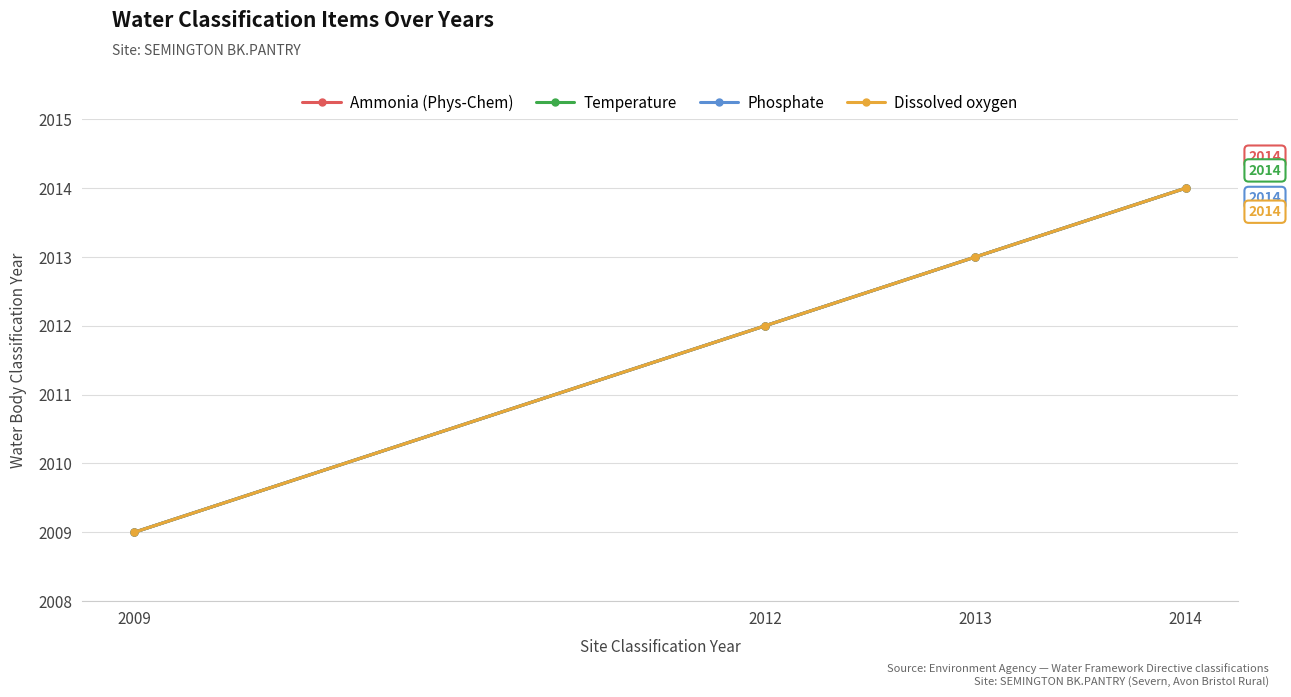

At which label is Dissolved oxygen closest to 2011?

2012